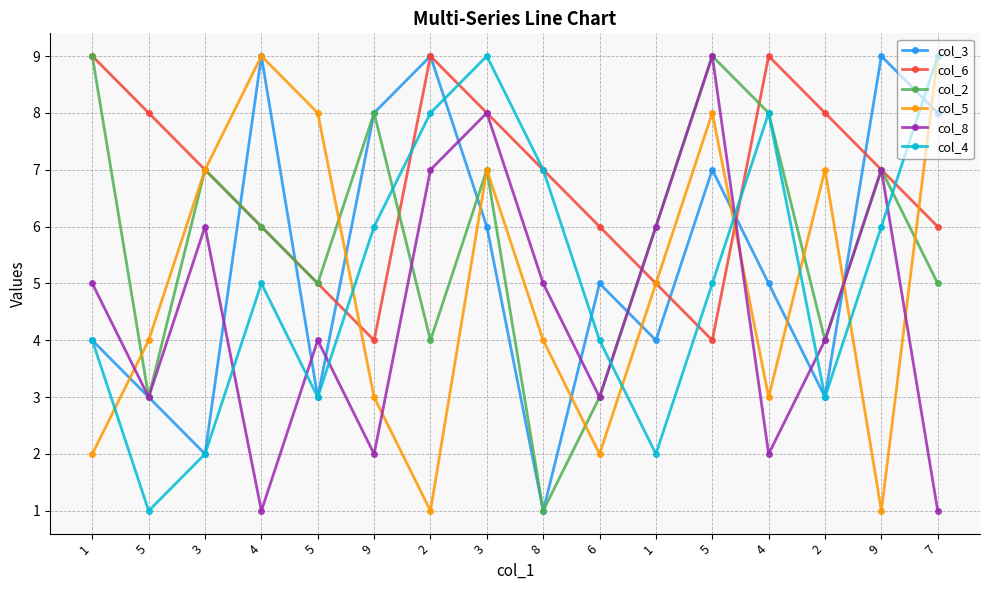

What is the average value of the col_3 series?

5